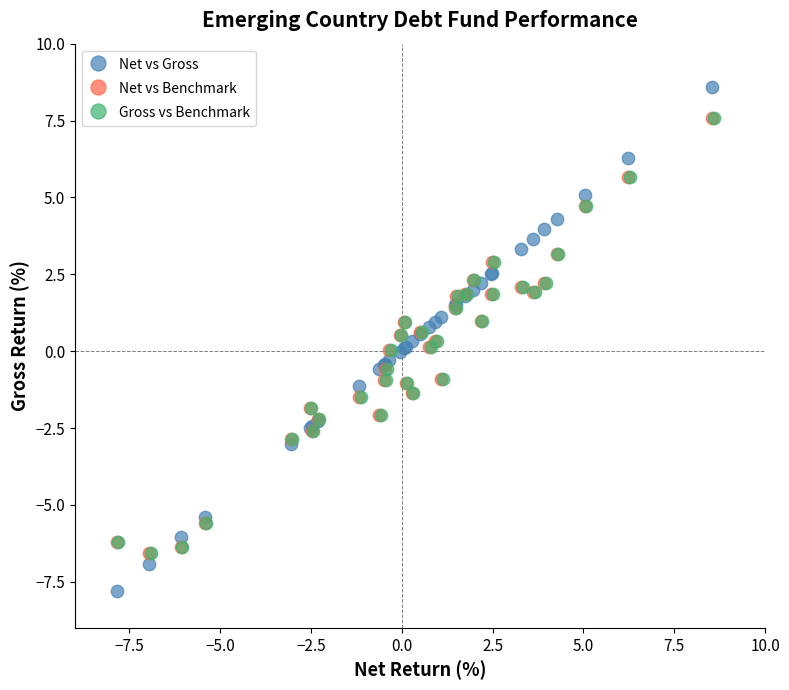

Which series reaches the maximum Y coordinate?

Net vs Gross